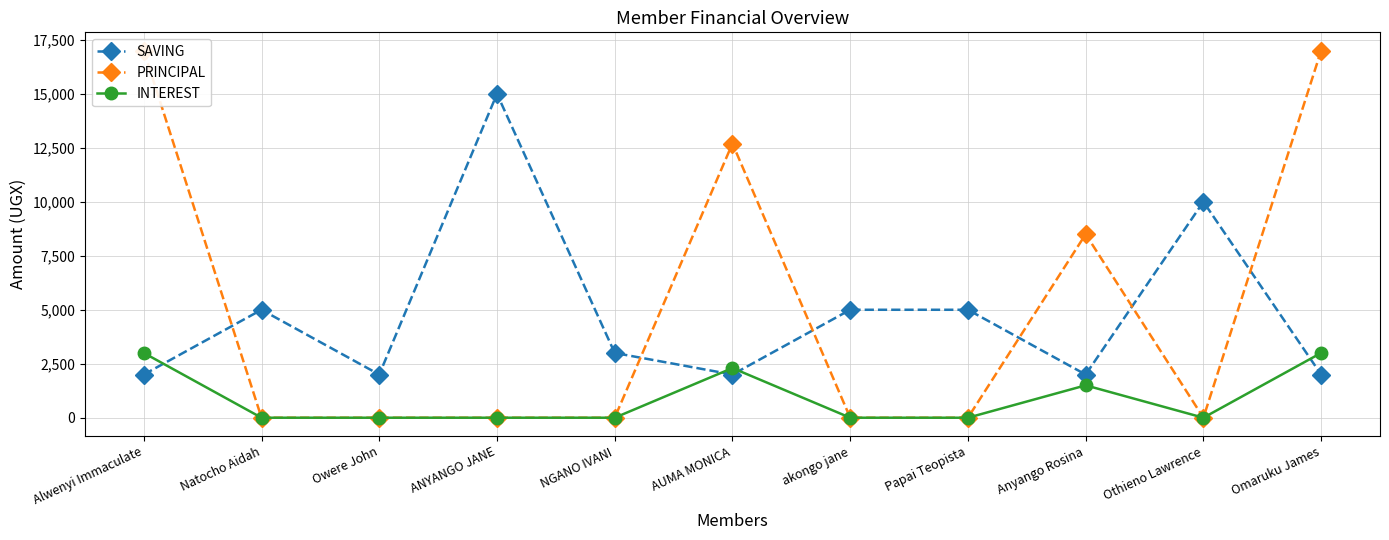

How many times do SAVING and PRINCIPAL cross each other?

6